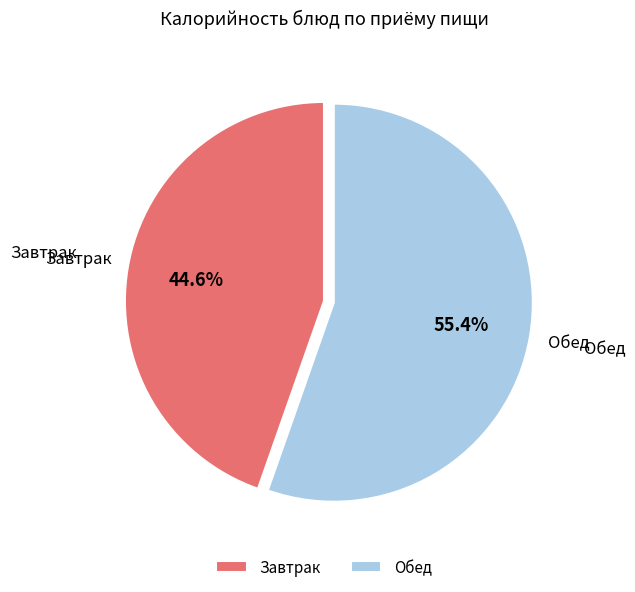

Rank the categories by value from highest to lowest.

Обед, Завтрак